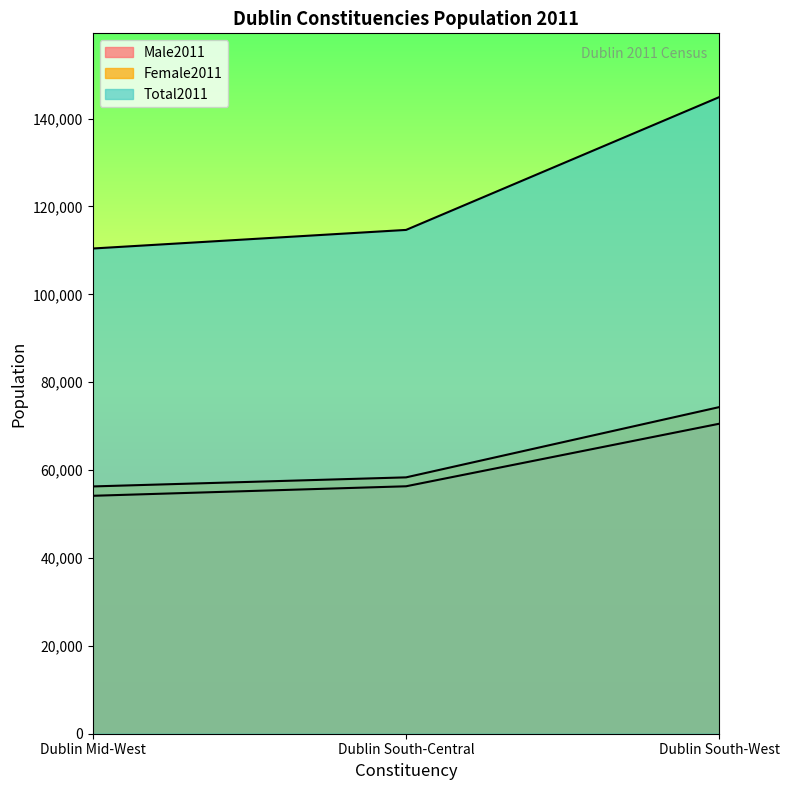

What position from the right is Dublin Mid-West?

3